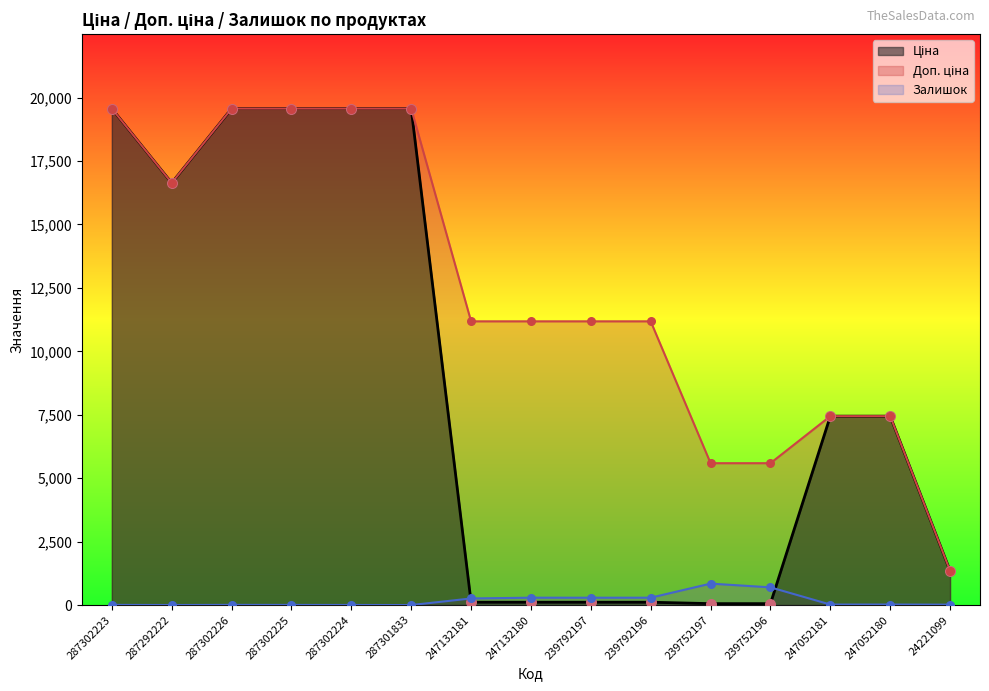

Which series has the largest Y range (max minus min)?

Ціна